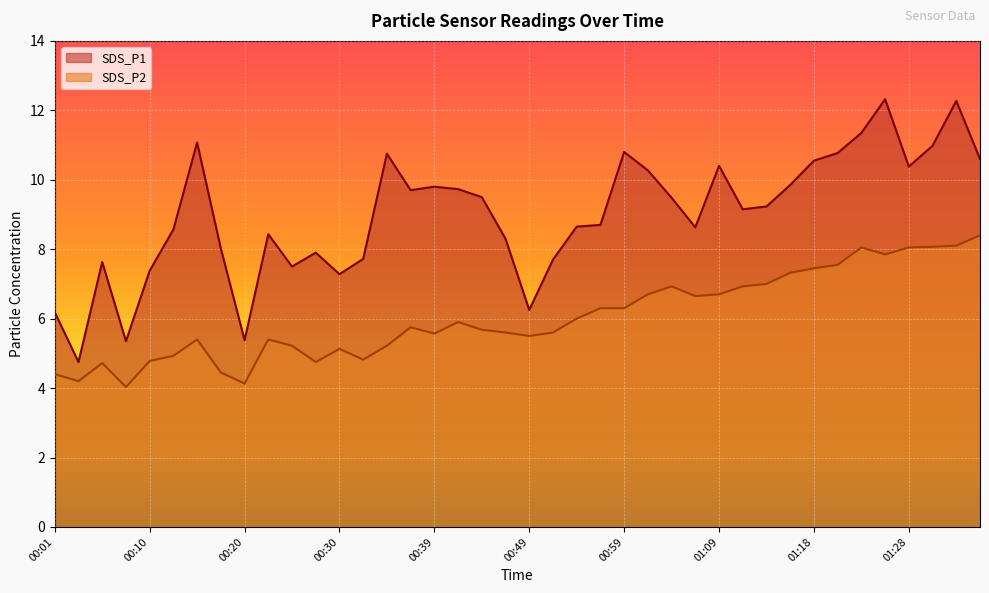

Which has a higher value, 00:54 or 00:37?

00:37